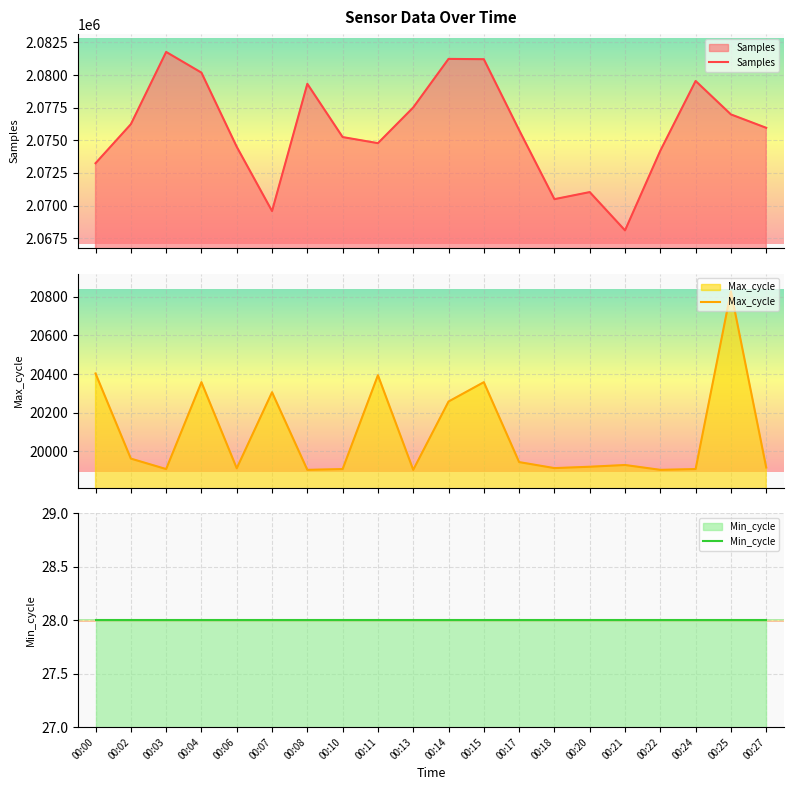

True or false: Min_cycle and Max_cycle cross at least once.

False